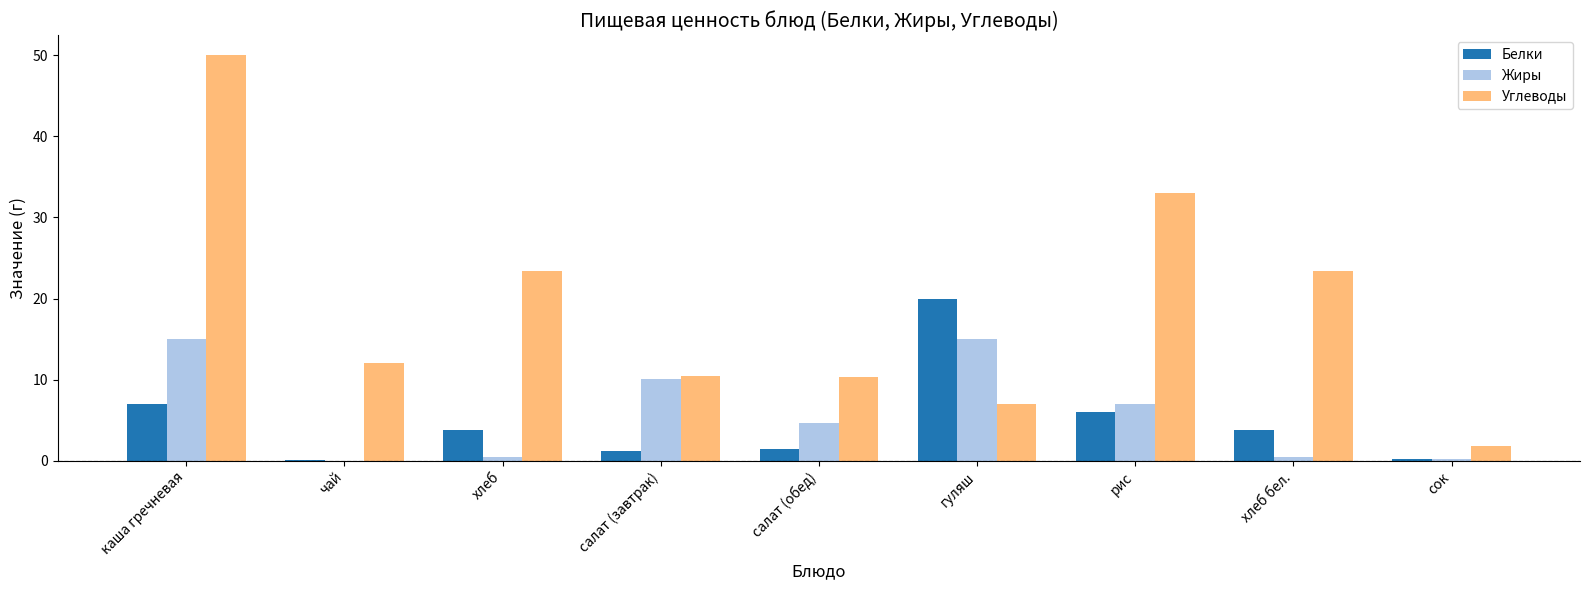

Is the value of Белки at гуляш greater than the value of Углеводы at хлеб бел.?

No